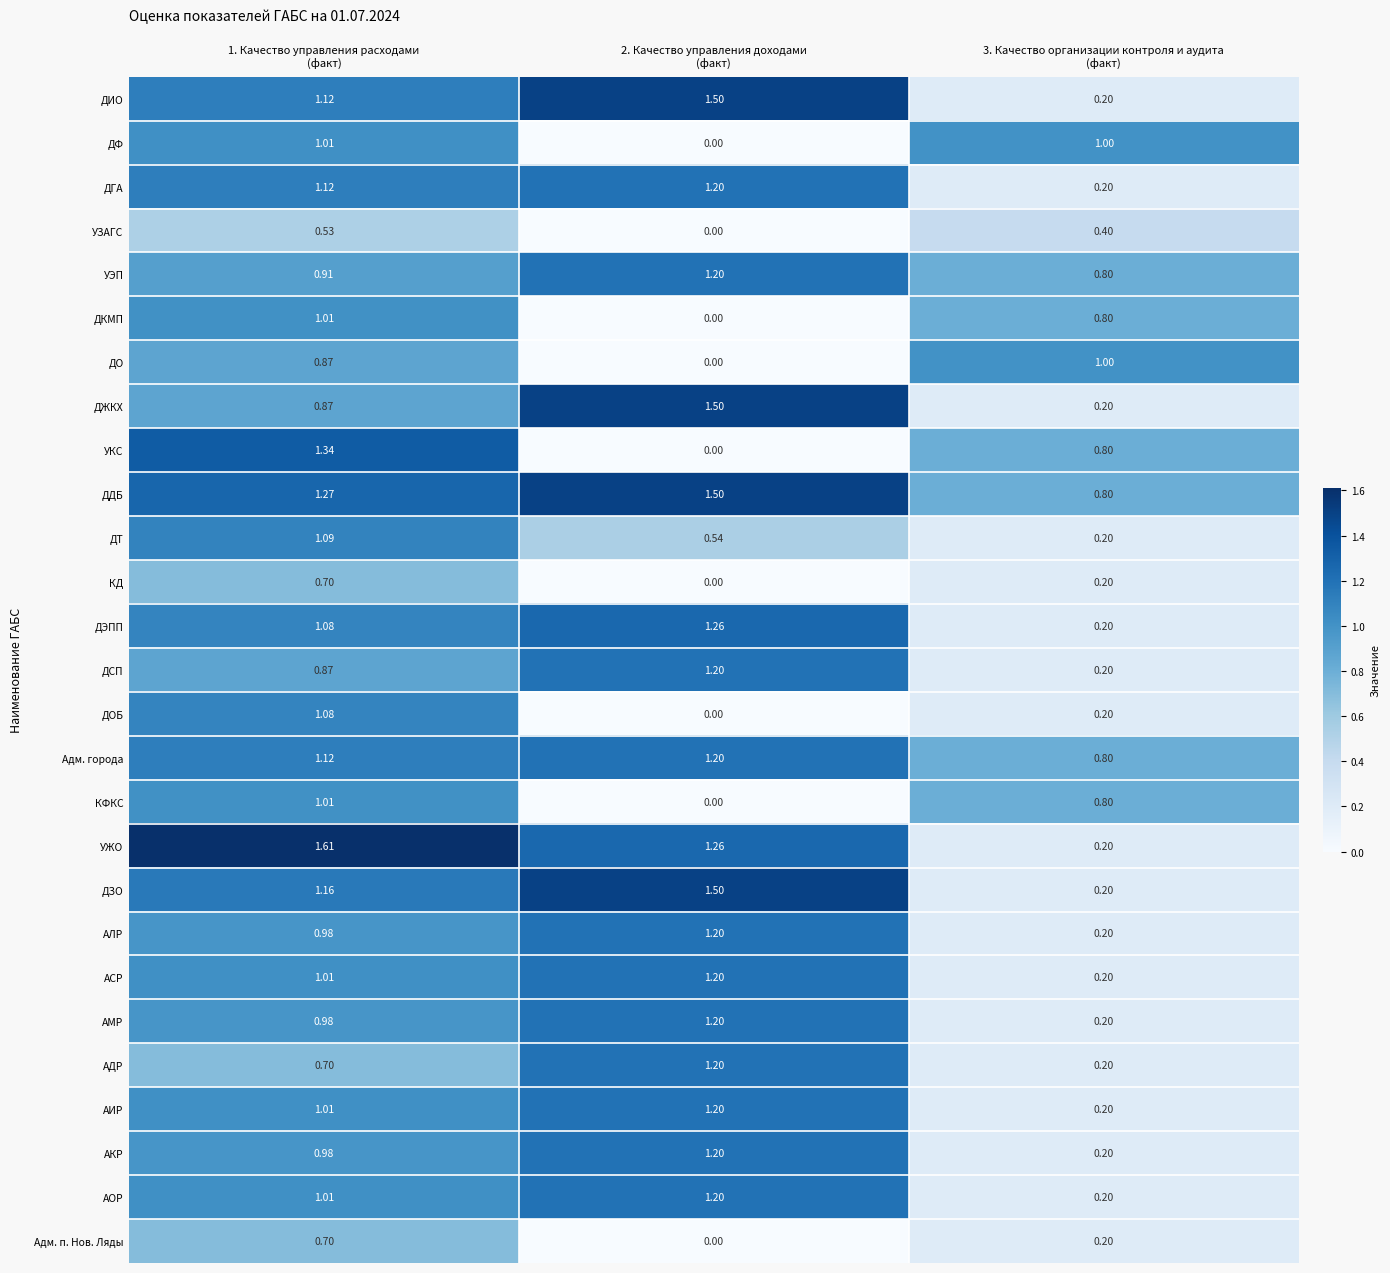

Which series has the widest spread of values?

УЖО